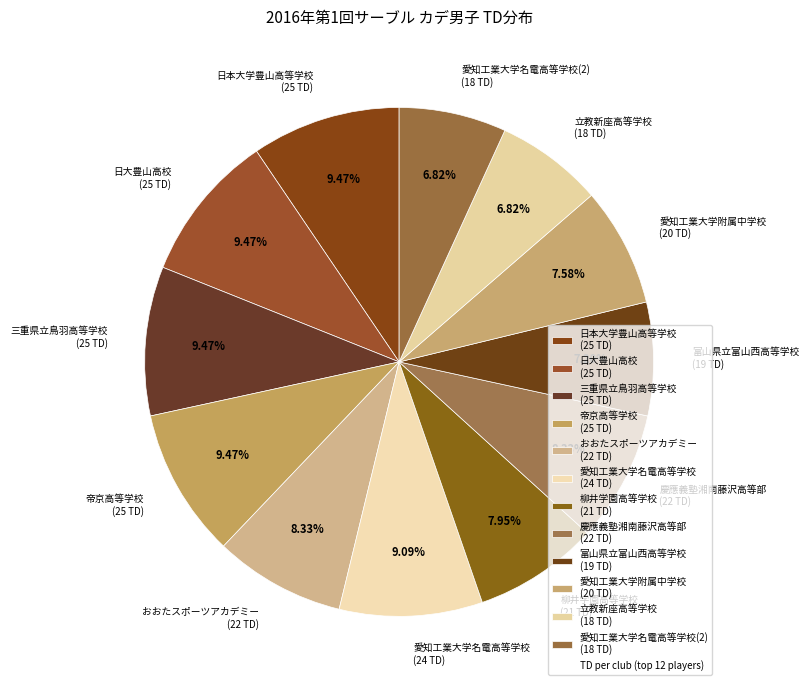

How many slices are in this pie chart?

12